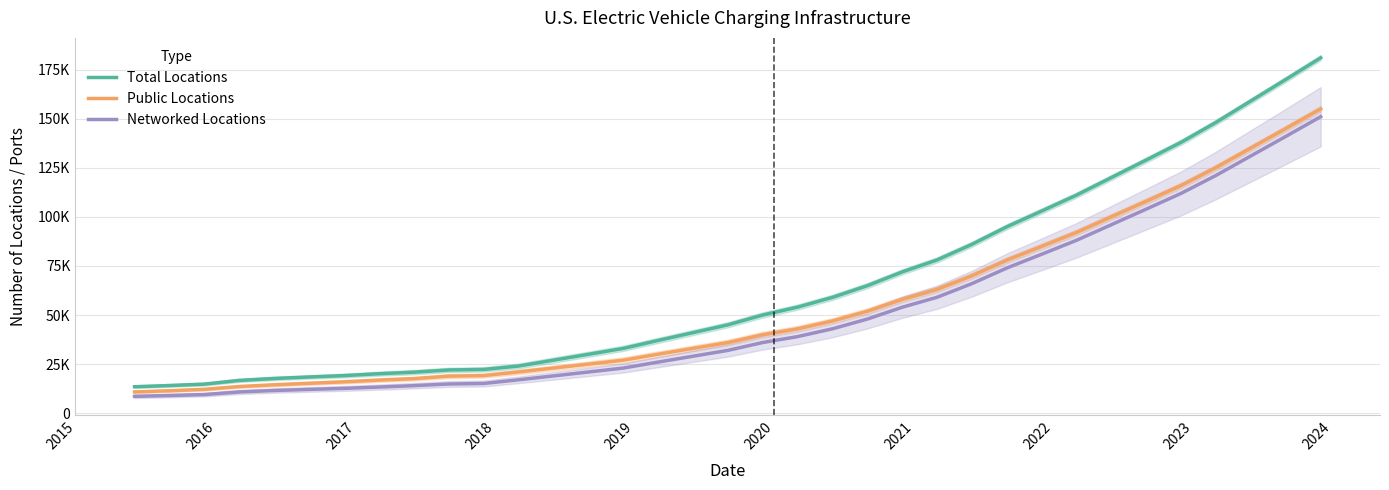

The Networked Locations series shows 18417 at 2019. True or false?

False